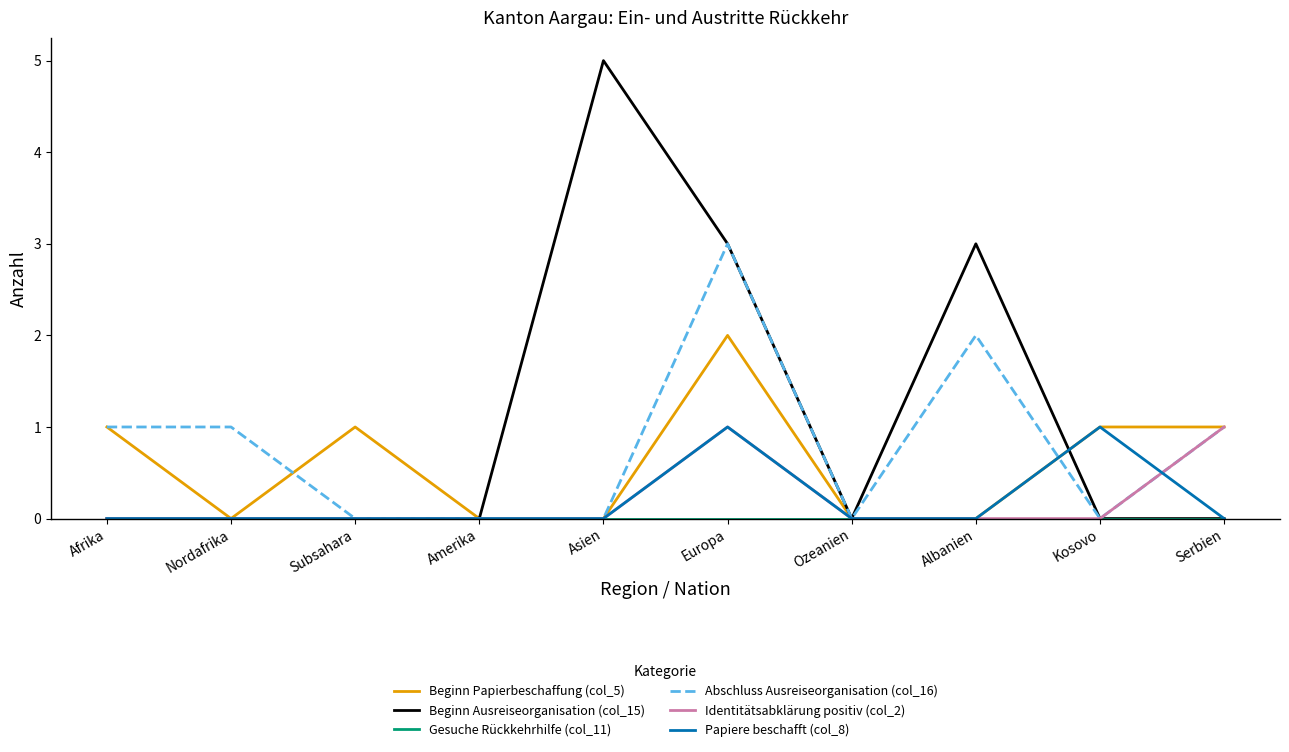

The Abschluss Ausreiseorganisation (col_16) series shows 2 at Albanien. True or false?

True